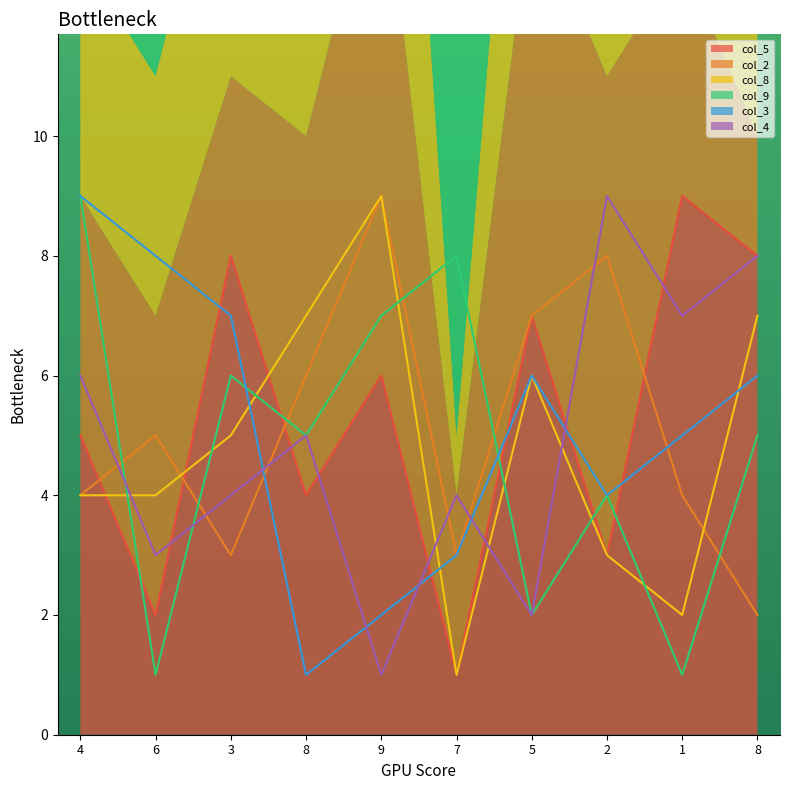

Is it true that col_2 equals 6 at 8?

True